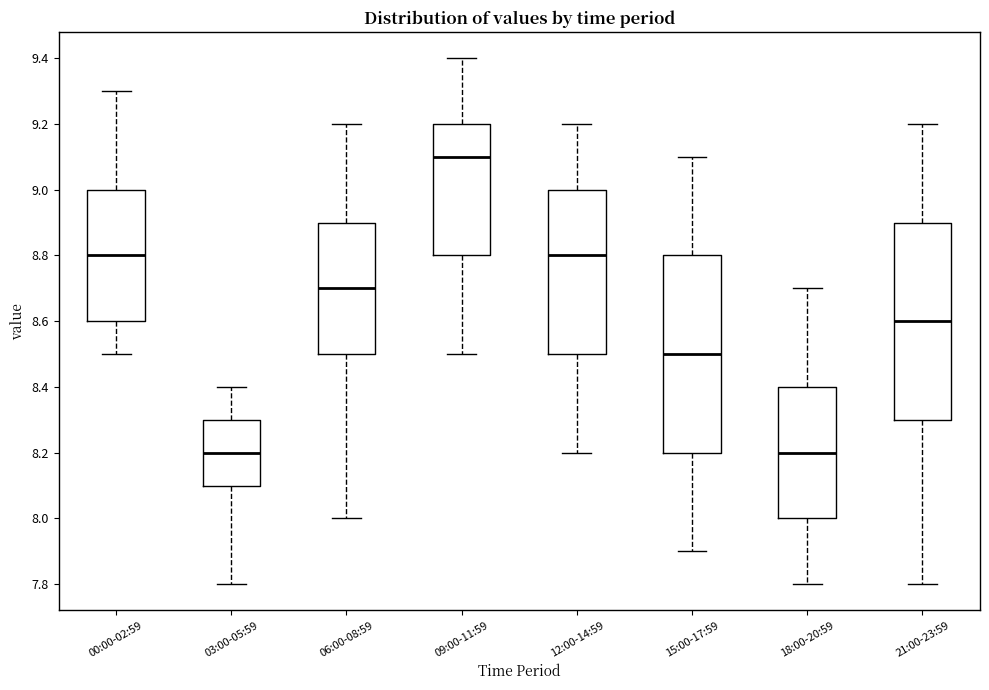

Reading left to right, read every box against the y-axis: the position of its median line, the range the box covers, and the ends of its whiskers. The values are not printed on the chart, so give them approximately, as read against the axis.

00:00-02:59: median 8.8, box 8.6 to 9.0, whiskers 8.5 to 9.3
03:00-05:59: median 8.2, box 8.1 to 8.3, whiskers 7.8 to 8.4
06:00-08:59: median 8.7, box 8.5 to 8.9, whiskers 8.0 to 9.2
09:00-11:59: median 9.1, box 8.8 to 9.2, whiskers 8.5 to 9.4
12:00-14:59: median 8.8, box 8.5 to 9.0, whiskers 8.2 to 9.2
15:00-17:59: median 8.5, box 8.2 to 8.8, whiskers 7.9 to 9.1
18:00-20:59: median 8.2, box 8.0 to 8.4, whiskers 7.8 to 8.7
21:00-23:59: median 8.6, box 8.3 to 8.9, whiskers 7.8 to 9.2